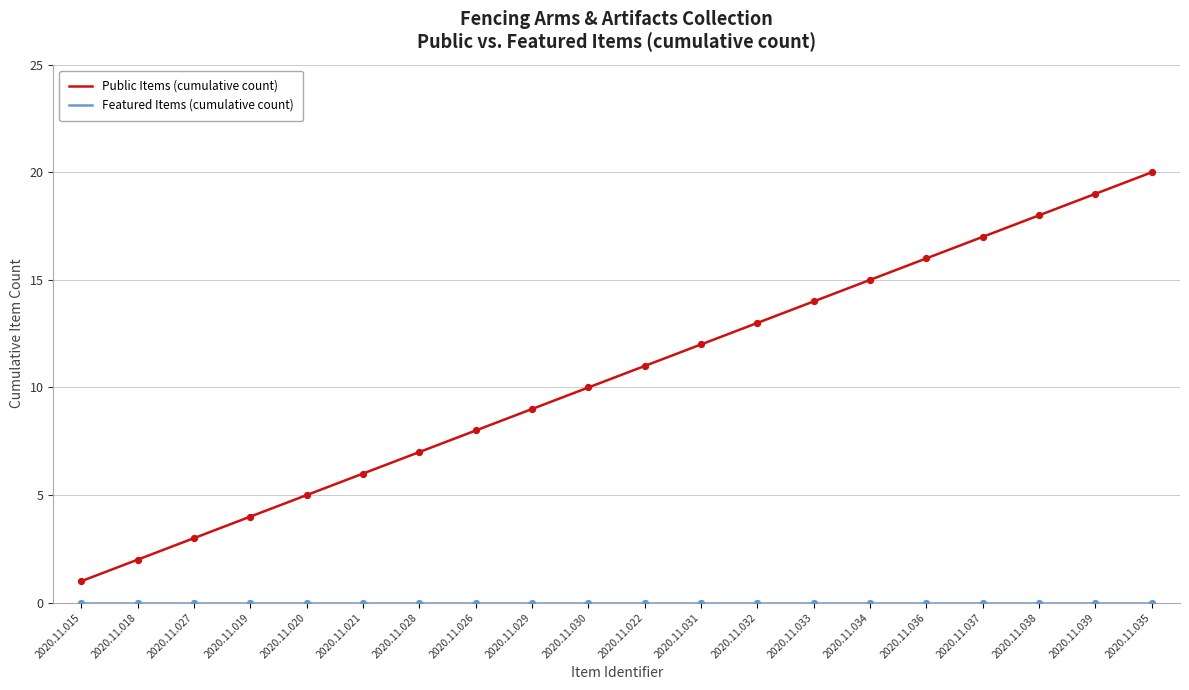

At which category is the sum across all series the highest?

2020.11.035